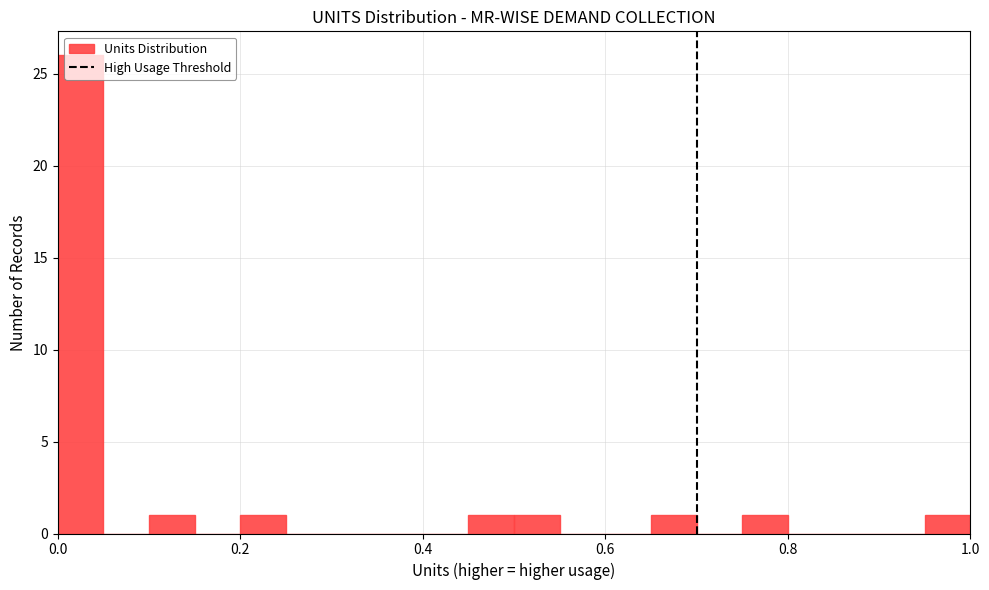

Around what value on the x-axis is the tallest bar? Give the approximate position of its centre, as read against the axis.

0.02